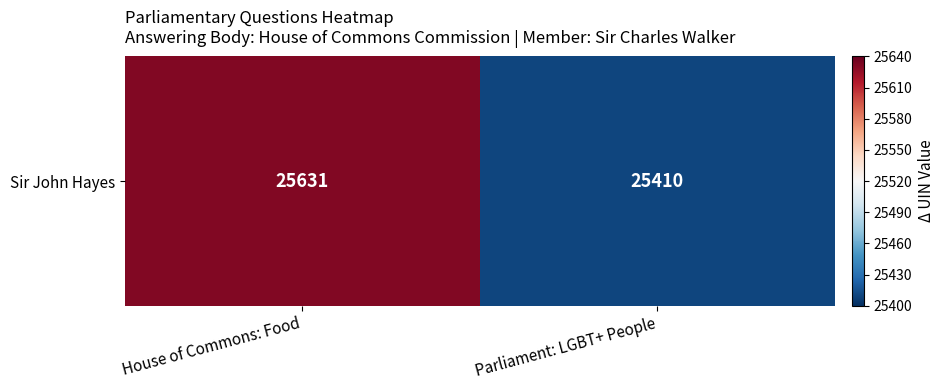

Between Parliament: LGBT+ People and House of Commons: Food, which is larger?

House of Commons: Food